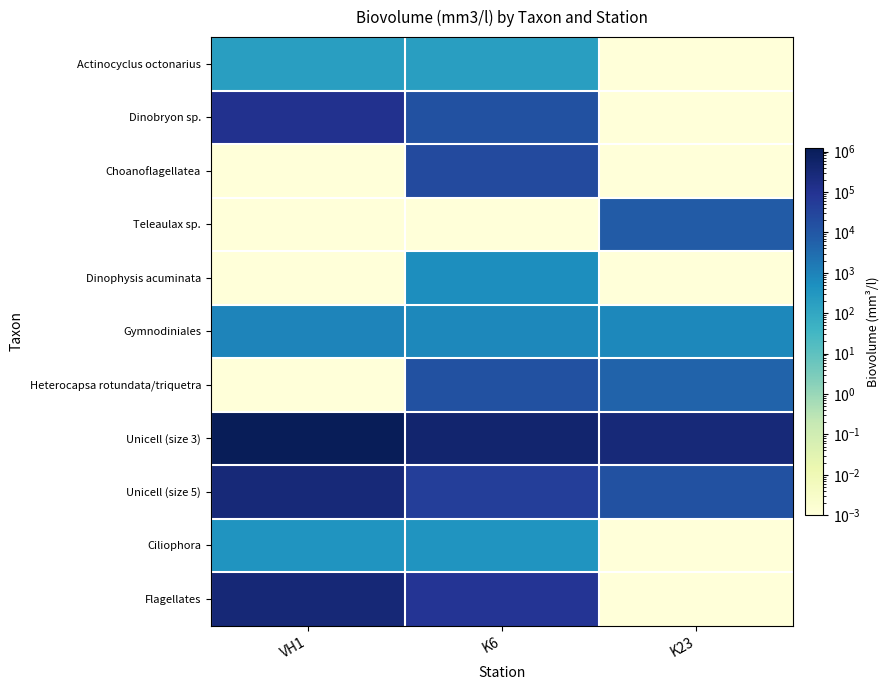

At how many categories does at least one series exceed 340363?

2